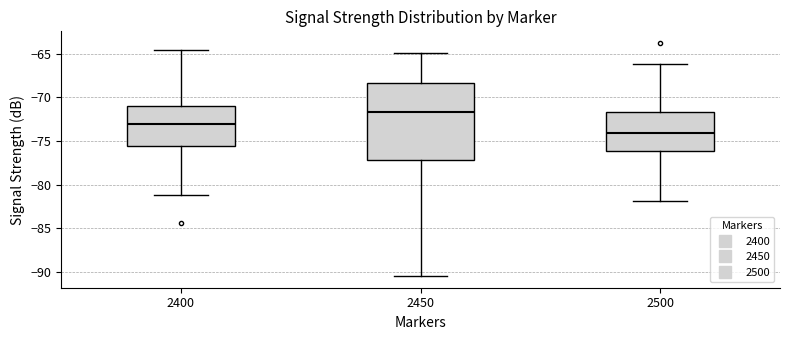

Which box is the tallest, from its lower edge to its upper edge?

2450